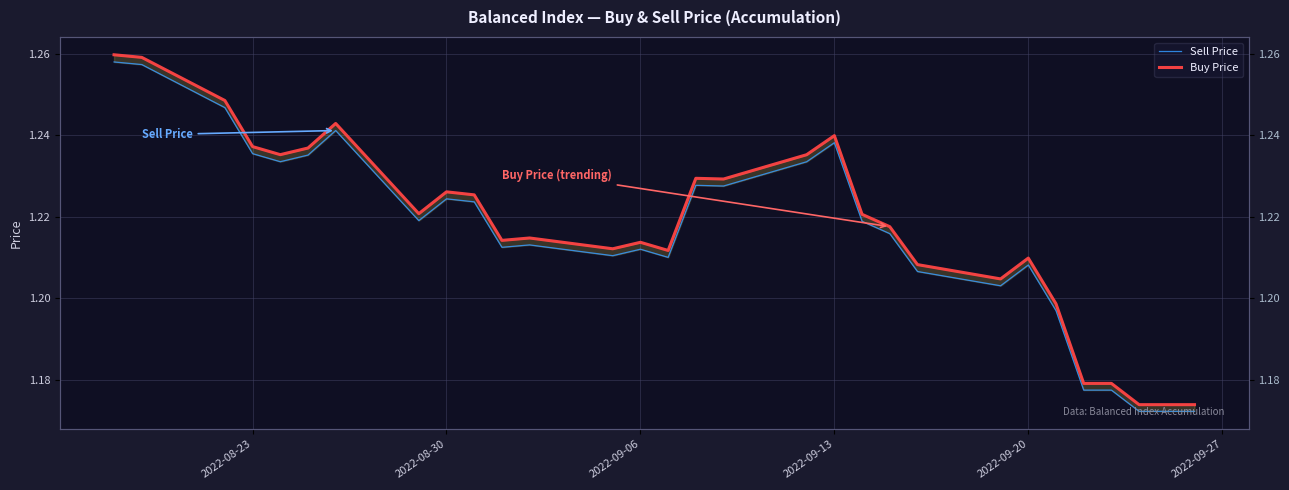

What is the value of the Sell Price point at the 27th from the left?

1.2